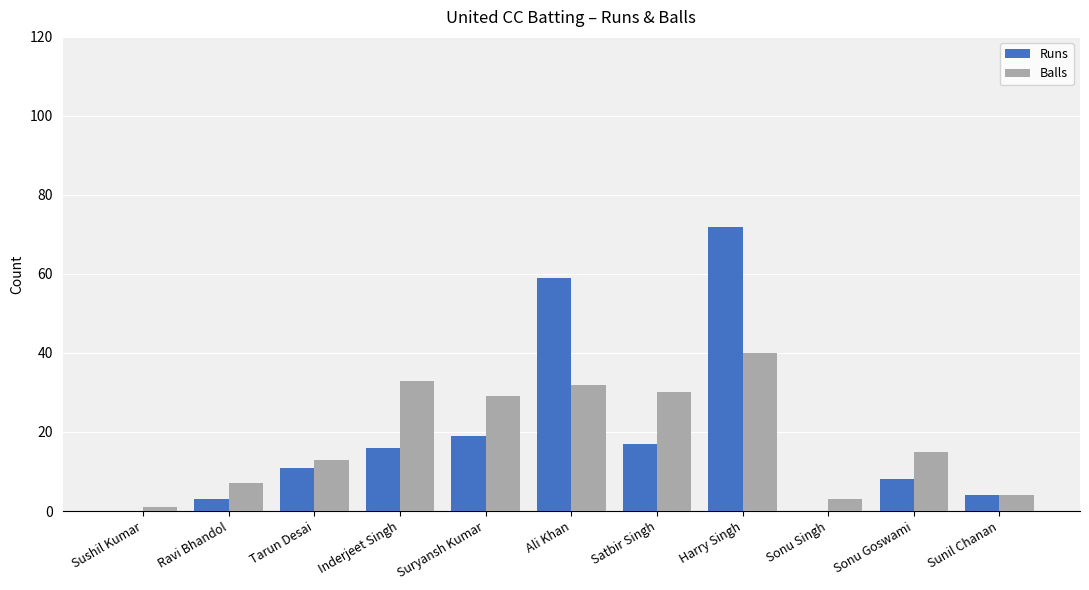

True or false: Balls has a value of 8 at Sonu Goswami.

False